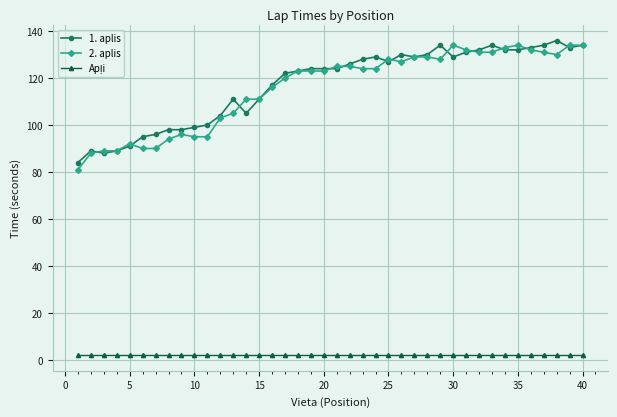

What is the greatest value displayed?

136